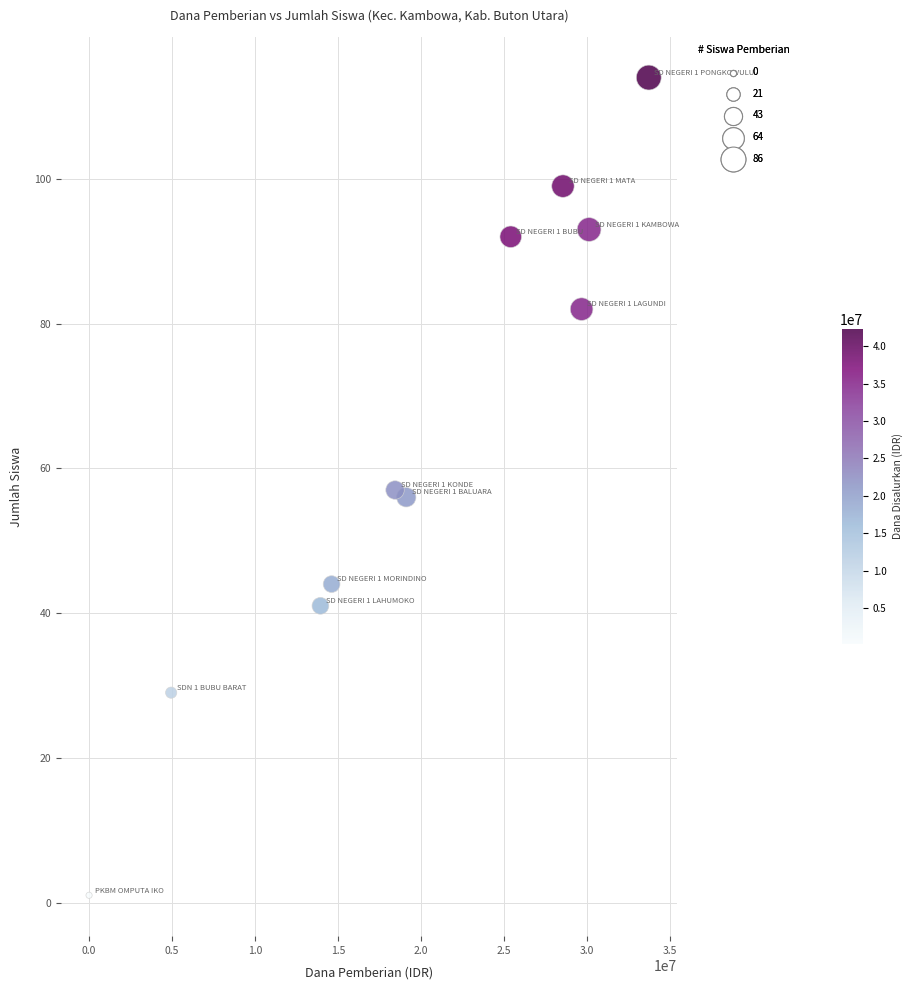

What is the range of Y values (max minus min)?

113